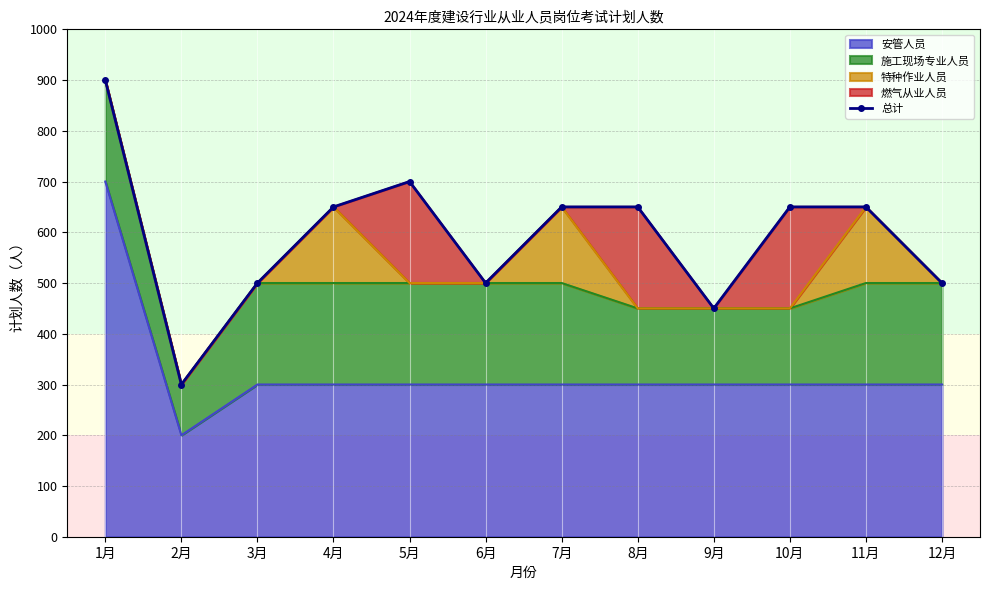

How many points are lower than both their immediate neighbors (excluding endpoints)?

3